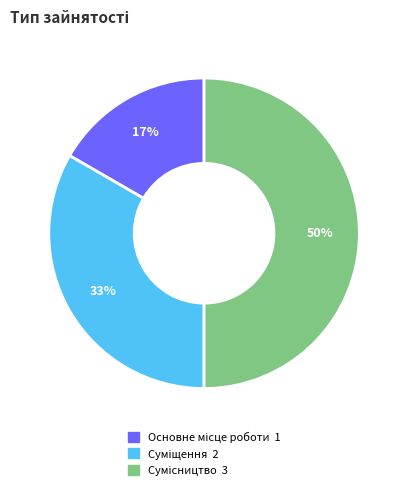

To the nearest percent, what is the average slice percentage?

33%